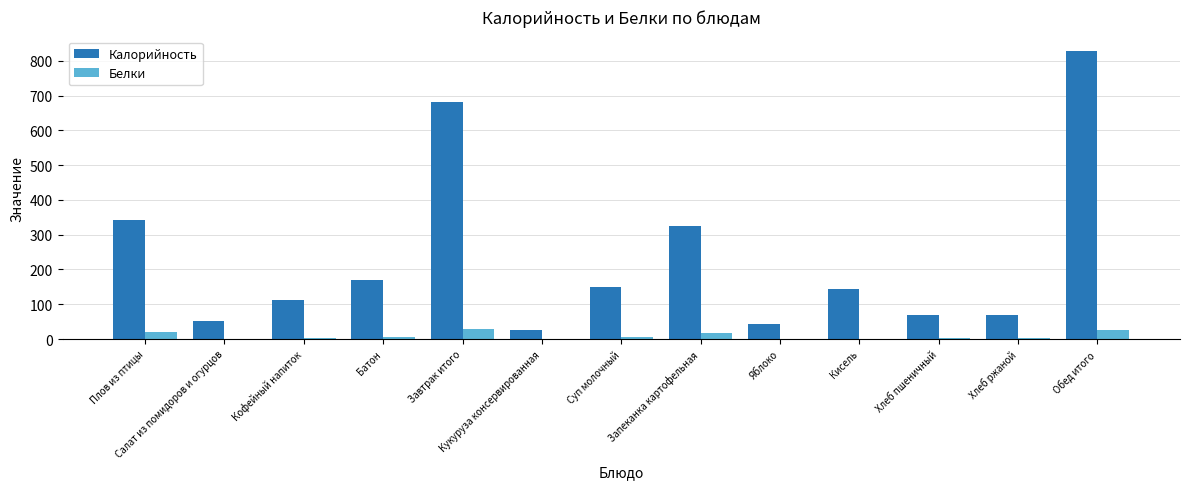

The Белки series shows 3.0 at Кофейный напиток. True or false?

True